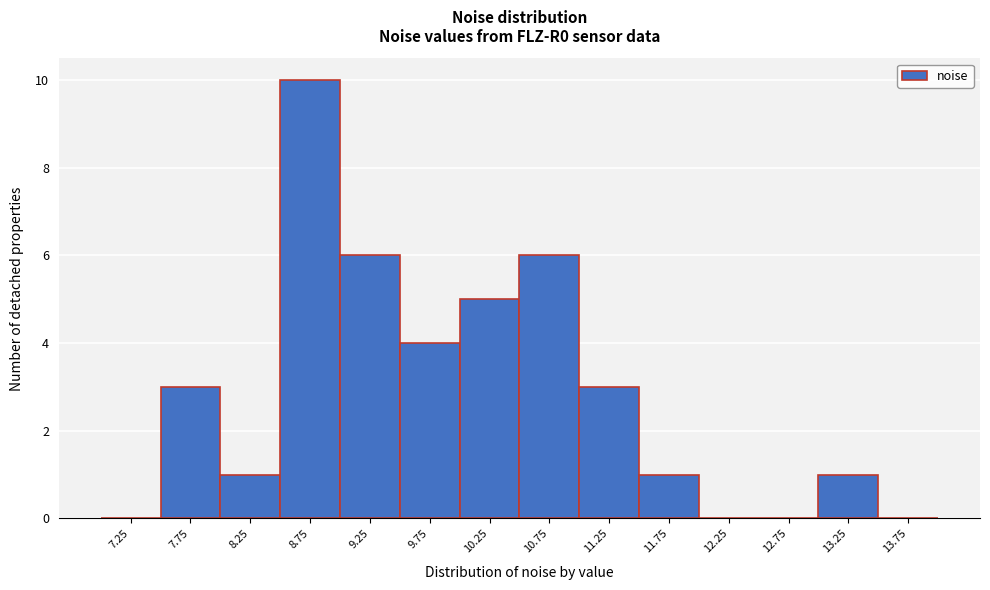

Reading left to right, list every bar in this chart as the range it spans on the x-axis followed by its height. The values are not printed on the chart, so give them approximately, as read against the axis.

7.0 to 7.5: 0
7.5 to 8.0: 3
8.0 to 8.5: 1
8.5 to 9.0: 10
9.0 to 9.5: 6
9.5 to 10.0: 4
10.0 to 10.5: 5
10.5 to 11.0: 6
11.0 to 11.5: 3
11.5 to 12.0: 1
12.0 to 12.5: 0
12.5 to 13.0: 0
13.0 to 13.5: 1
13.5 to 14.0: 0